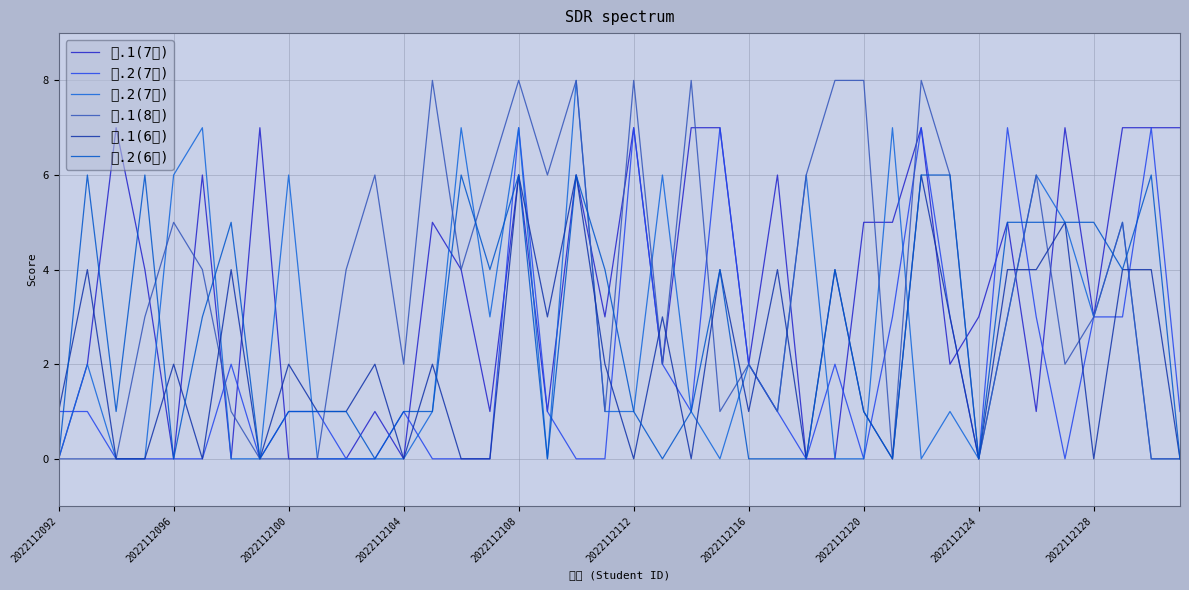

Where is the first local minimum for 五.2(7分)?

15